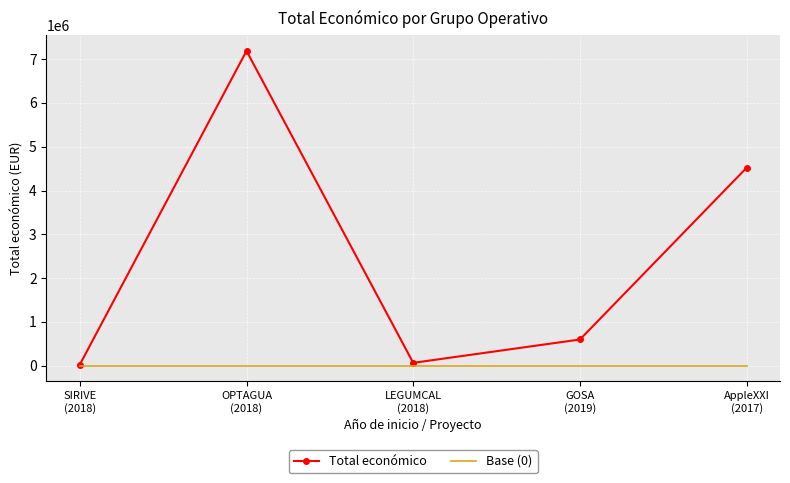

List the series in order of their overall mean, highest first.

Total económico, Base (0)